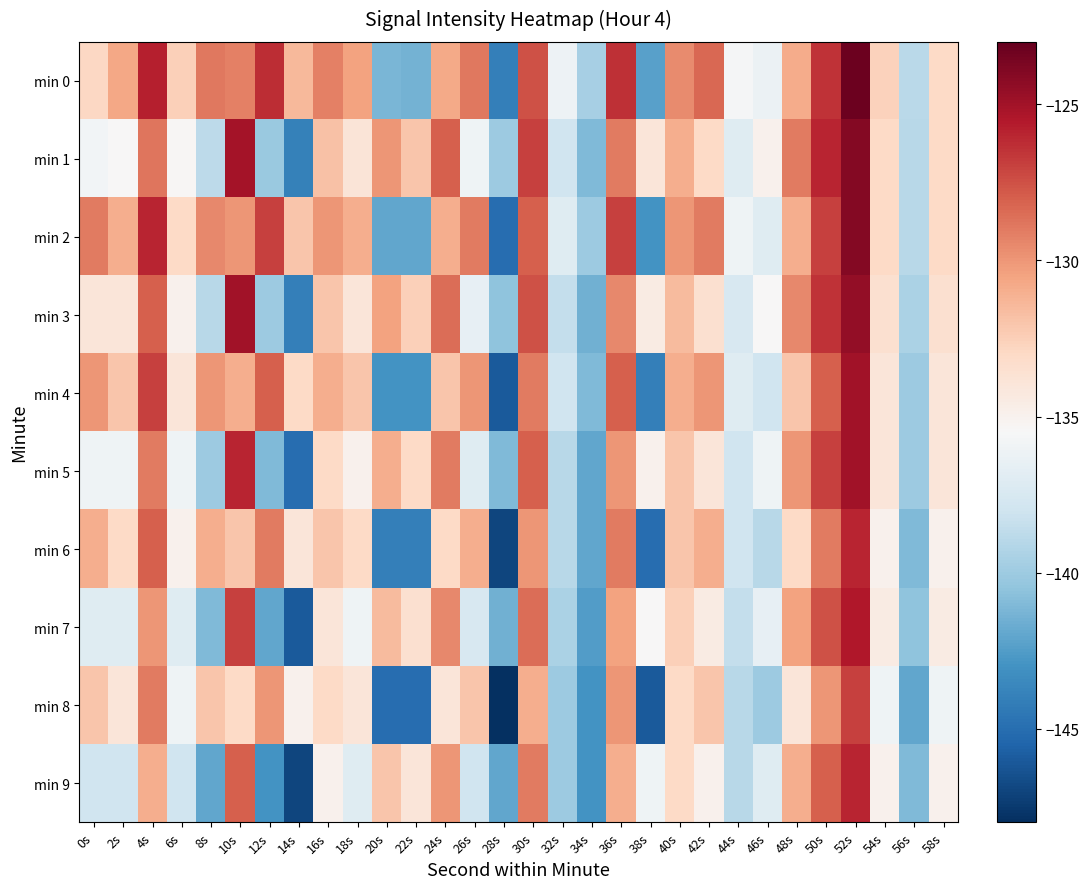

What is the maximum value shown in the chart?

-123.2